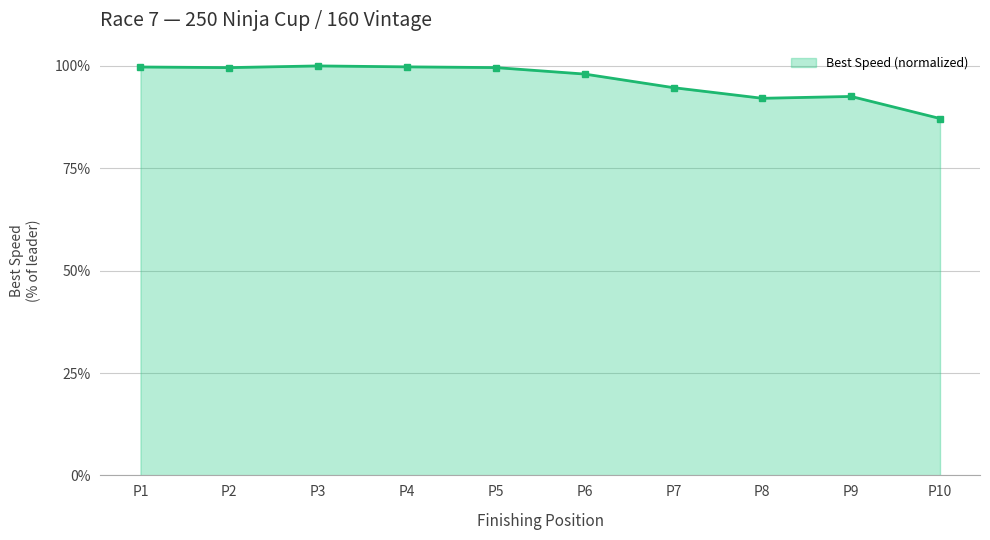

The chart shows a value of 0.9 at P7. True or false?

True